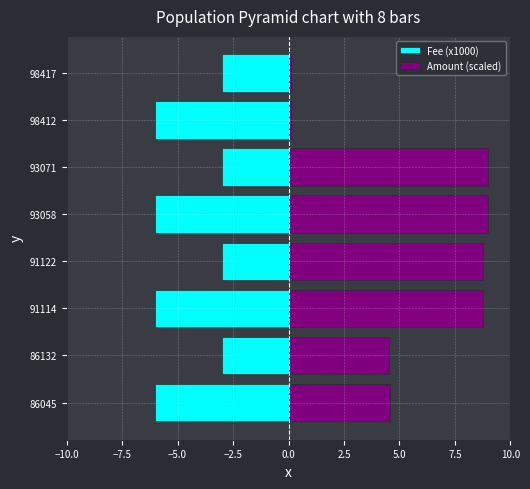

At 93071, list the series in order from smallest to largest.

Fee (x1000), Amount (scaled)